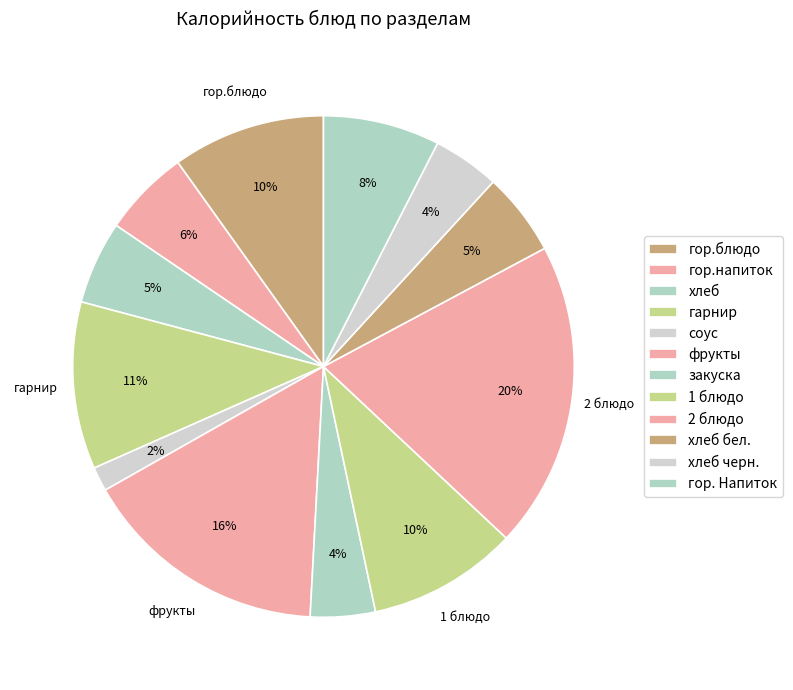

How many slices are in this pie chart?

12